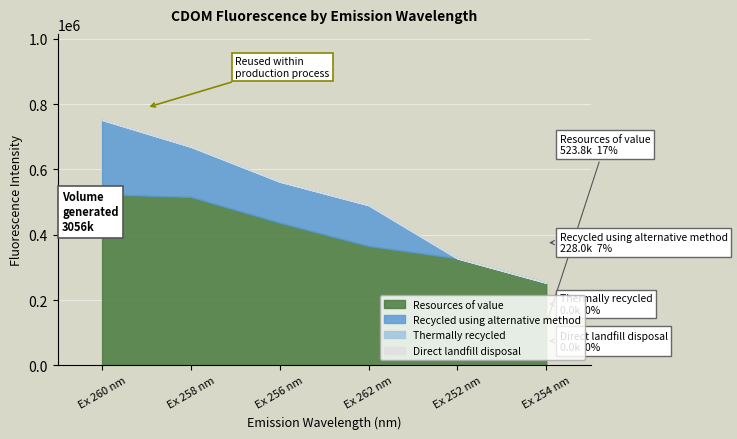

At which label does Thermally recycled reach its minimum?

260